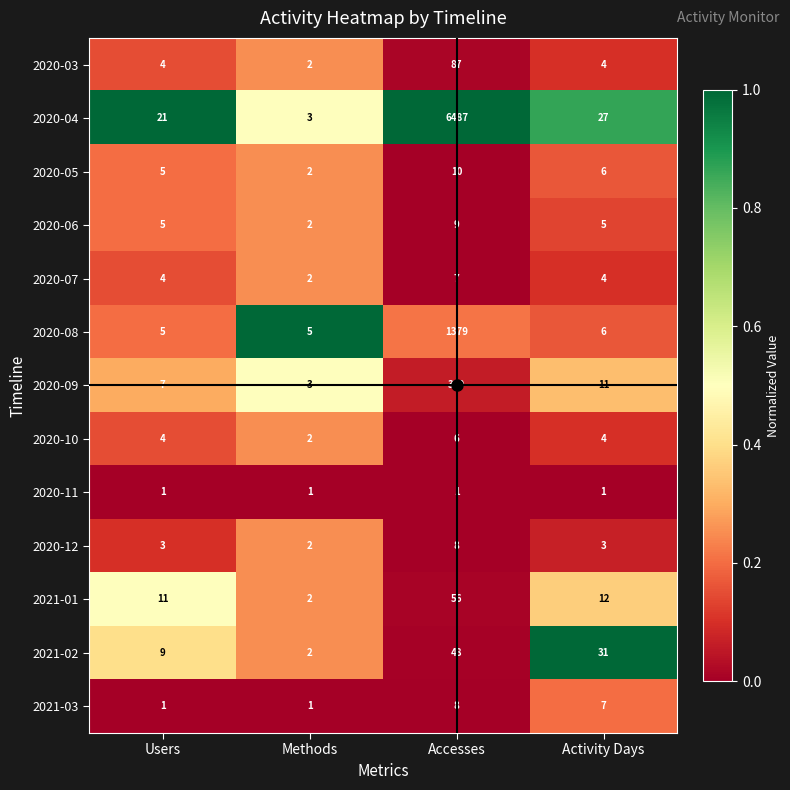

What is the difference between the second highest and minimum values in the 2020-09 series?

8